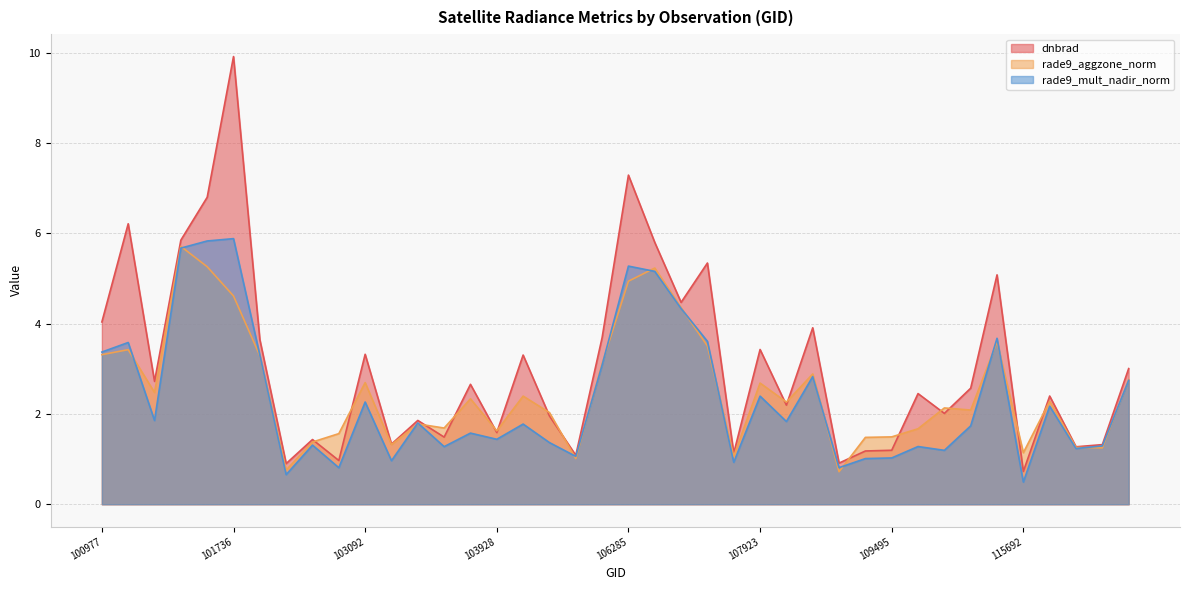

Which has a higher value, 100977 or 139754?

100977